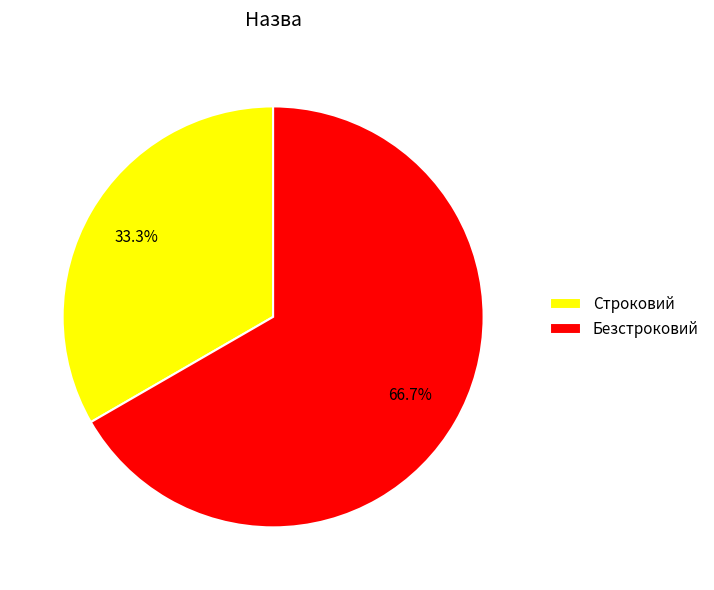

The Безстроковий slice represents 81% of the pie. True or false?

False